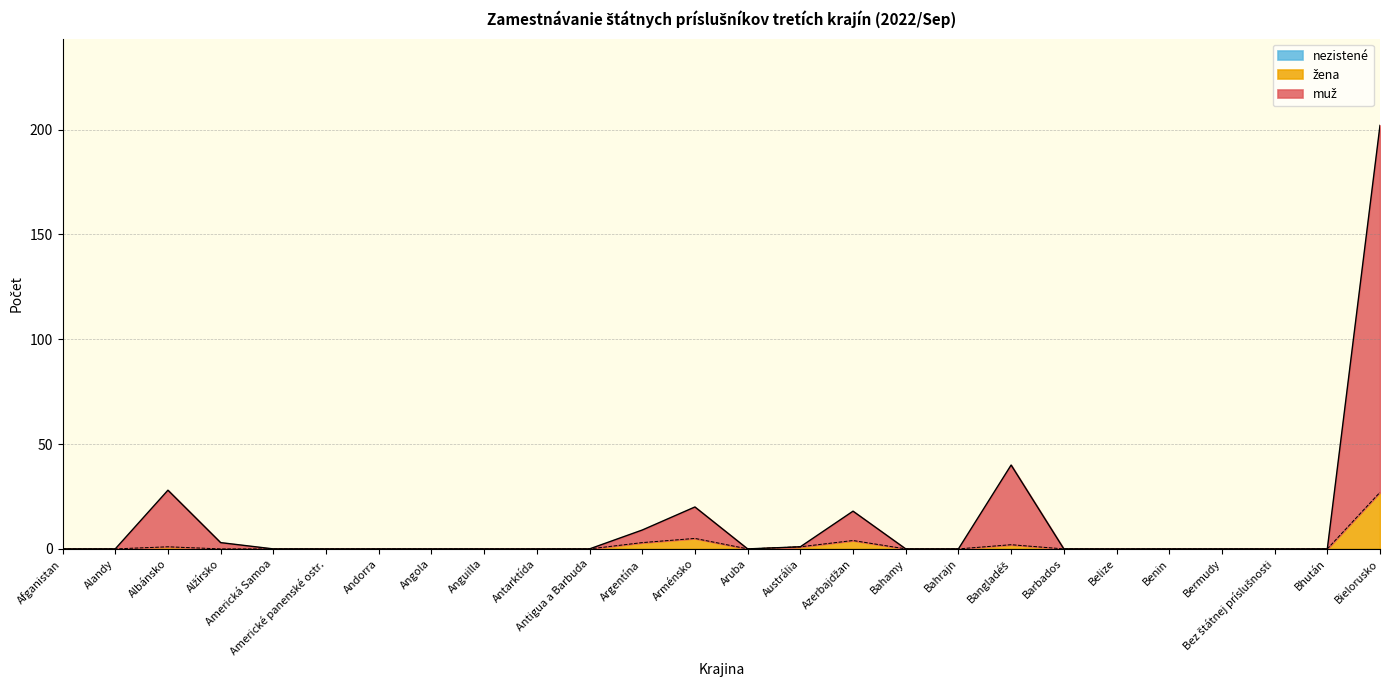

How many lines are shown in the chart?

3